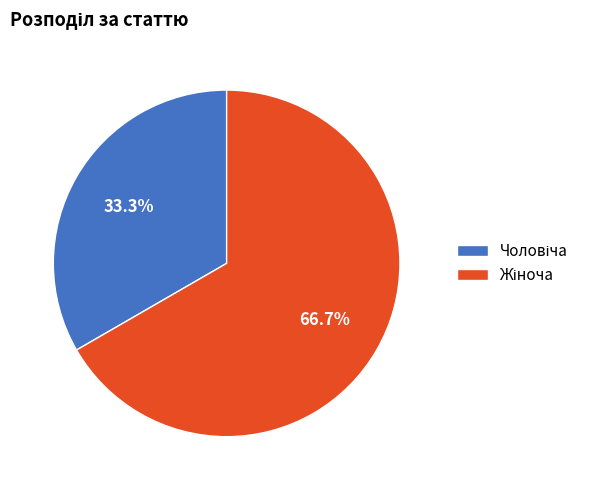

Does any single category account for the majority?

Yes